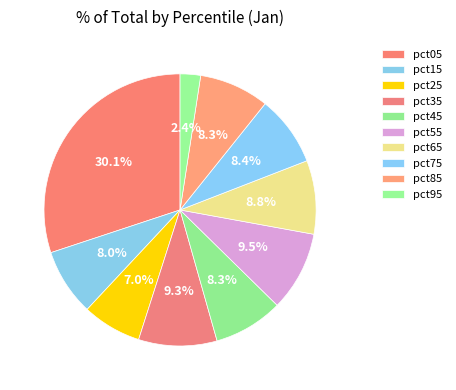

The pct85 slice represents 8% of the pie. True or false?

True